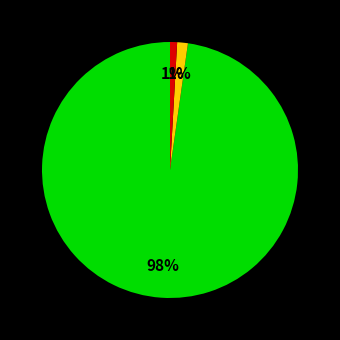

To the nearest percent, what is the difference between the largest and smallest slice percentages?

97%